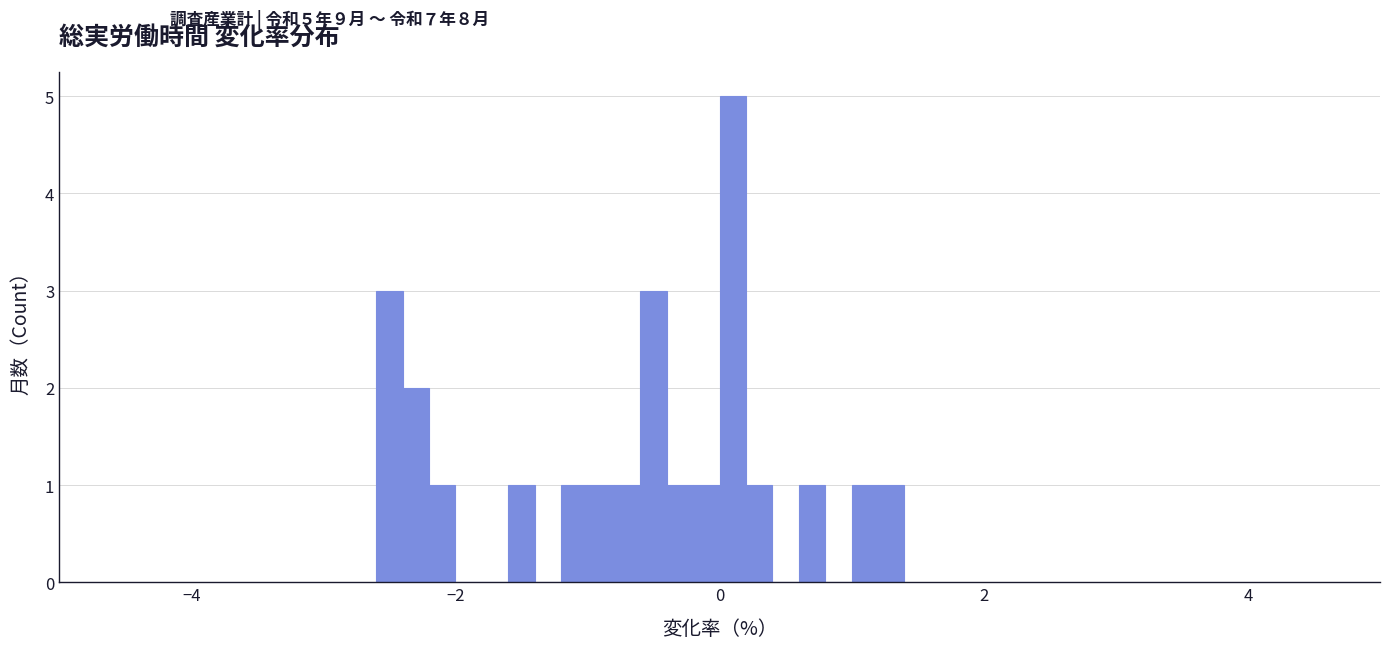

Read against the x-axis, roughly where is the centre of the tallest bar?

0.2